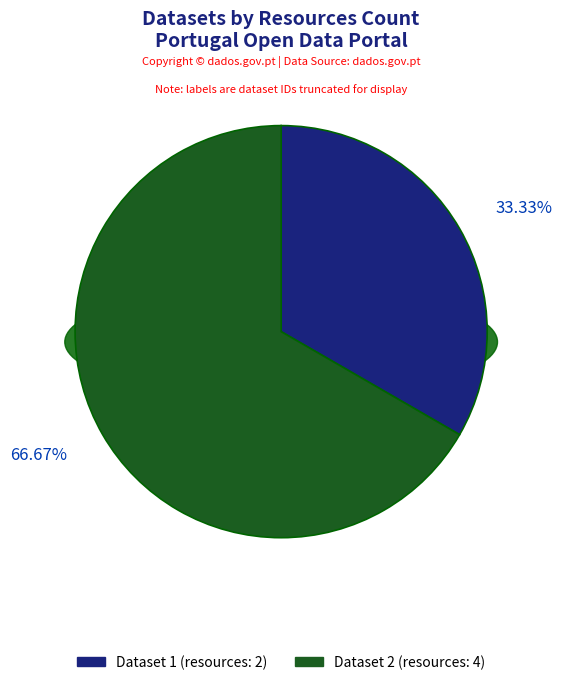

To the nearest percent, what portion does 5b03f699c8d8c9229f4afa3f represent?

67%